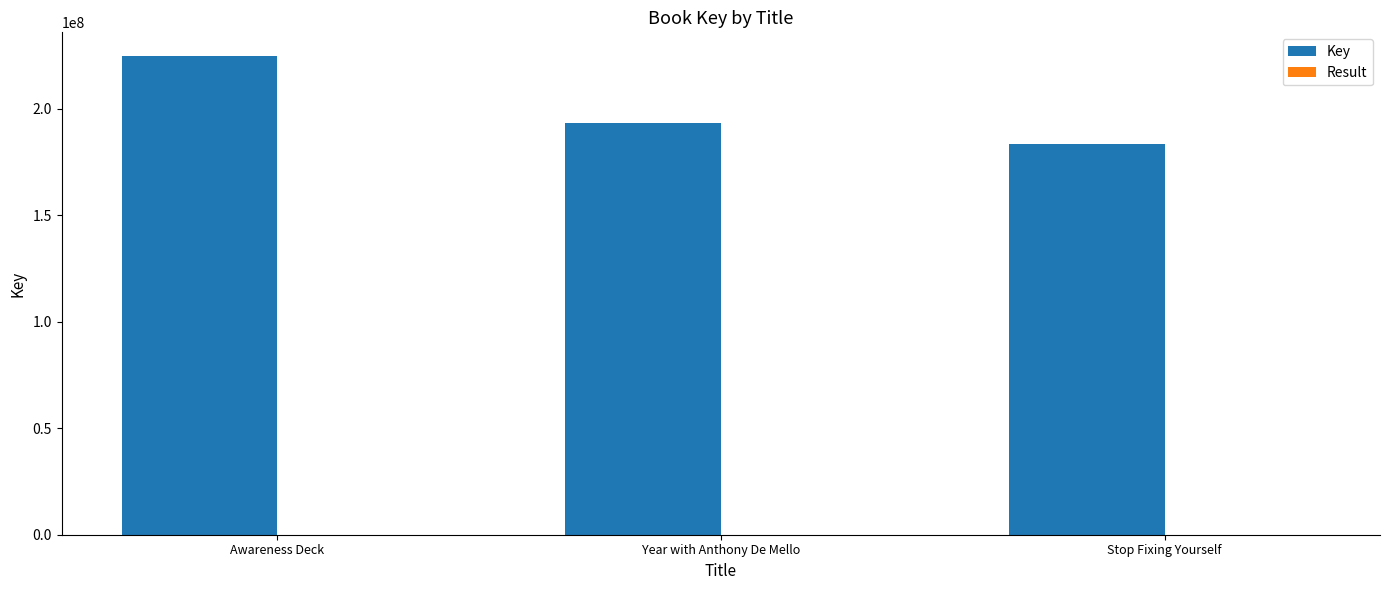

The Key series shows 224554954 at Awareness Deck. True or false?

True